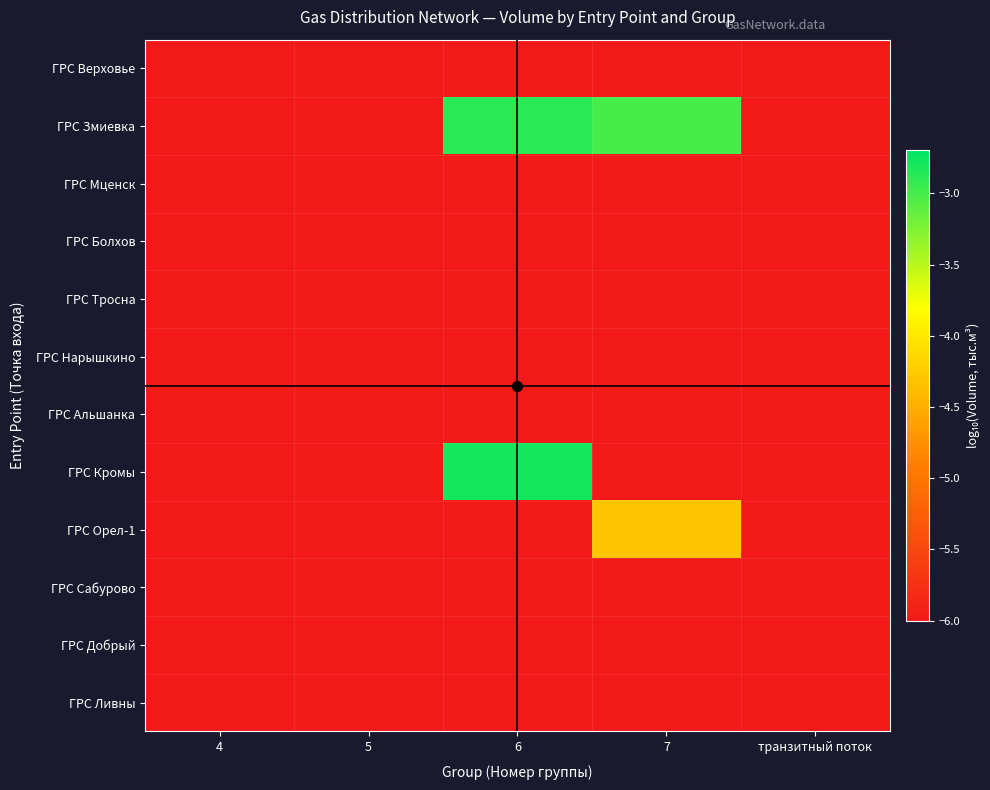

Which series has the largest total across all categories?

ГРС Змиевка